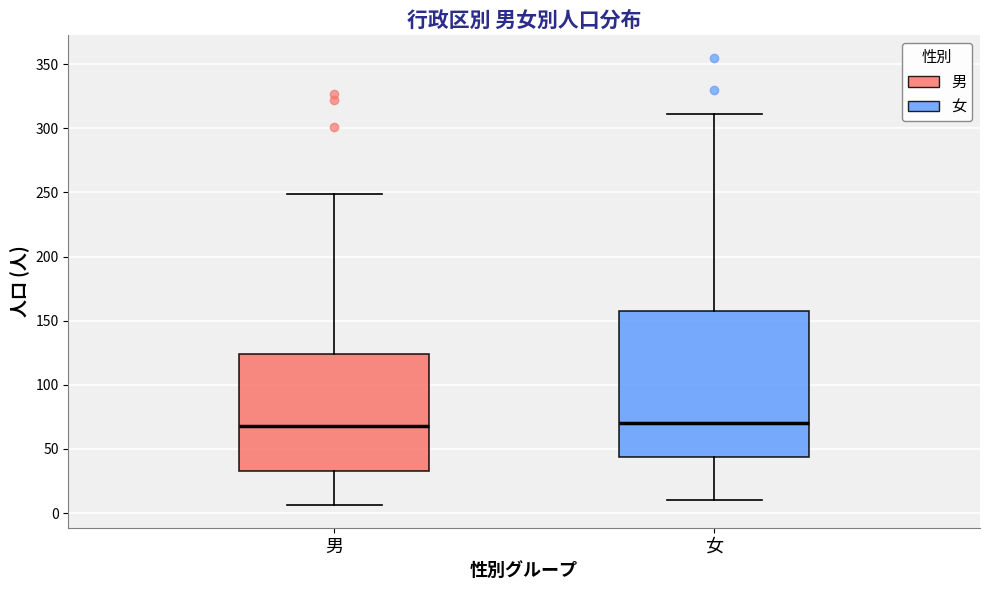

Reading left to right, read every box against the y-axis: the position of its median line, the range the box covers, and the ends of its whiskers. The values are not printed on the chart, so give them approximately, as read against the axis.

男: median 70, box 35 to 125, whiskers 5 to 250
女: median 70, box 45 to 160, whiskers 10 to 310